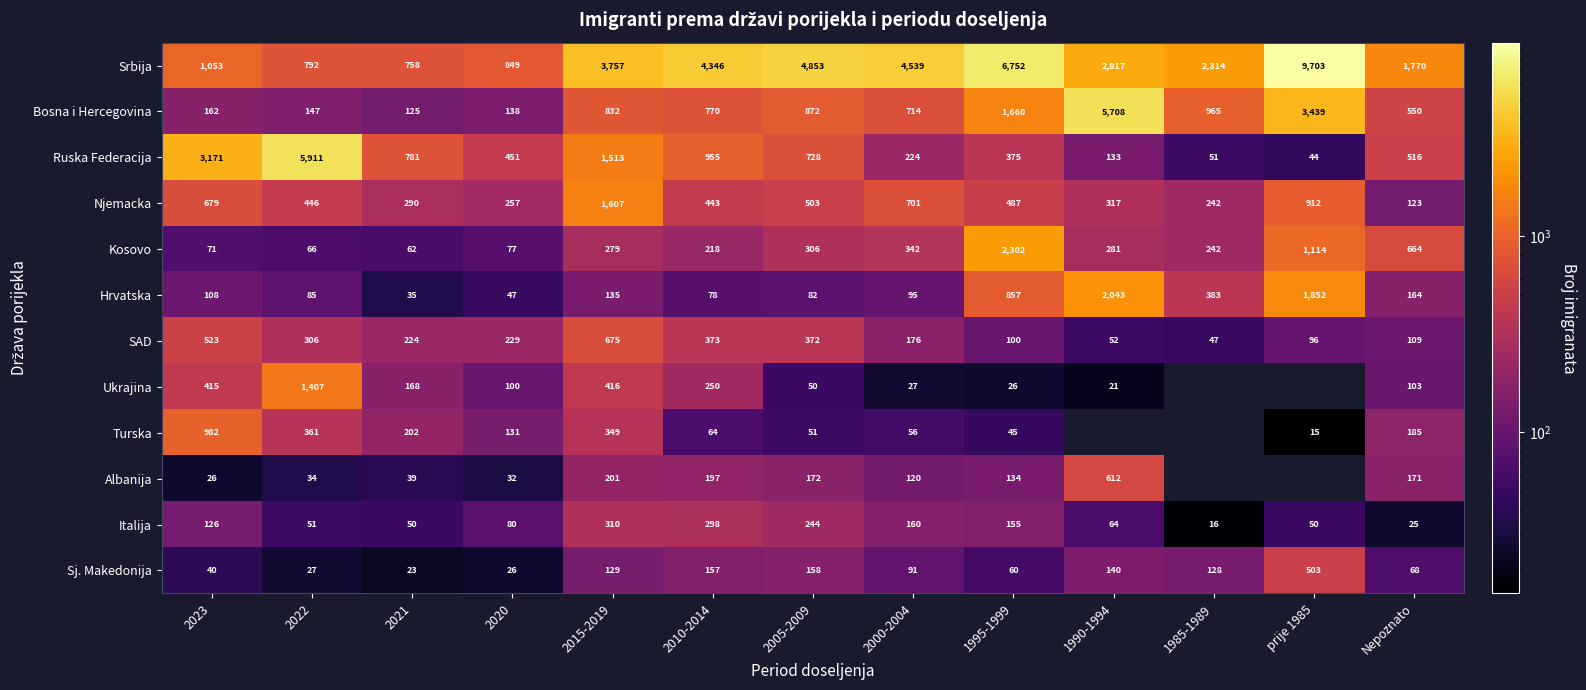

At how many categories does at least one series exceed 2924?

9